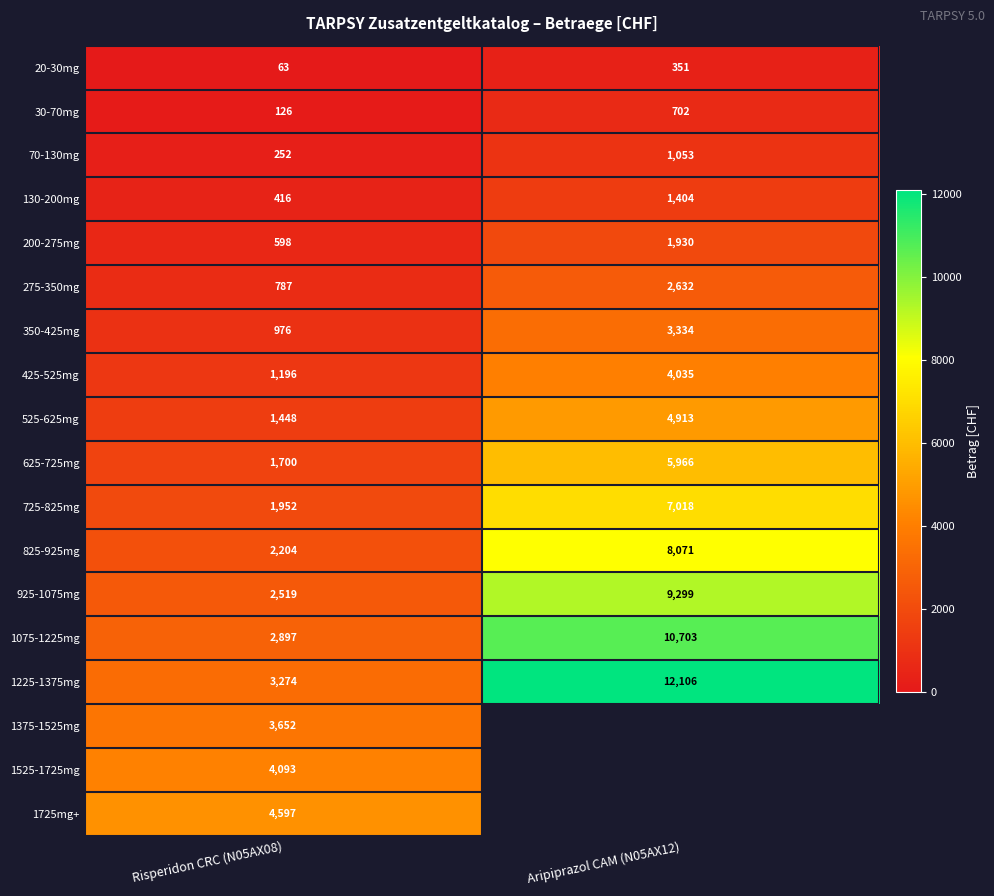

Is the value of 925-1075mg at Aripiprazol CAM (N05AX12) greater than the value of 725-825mg at Risperidon CRC (N05AX08)?

Yes